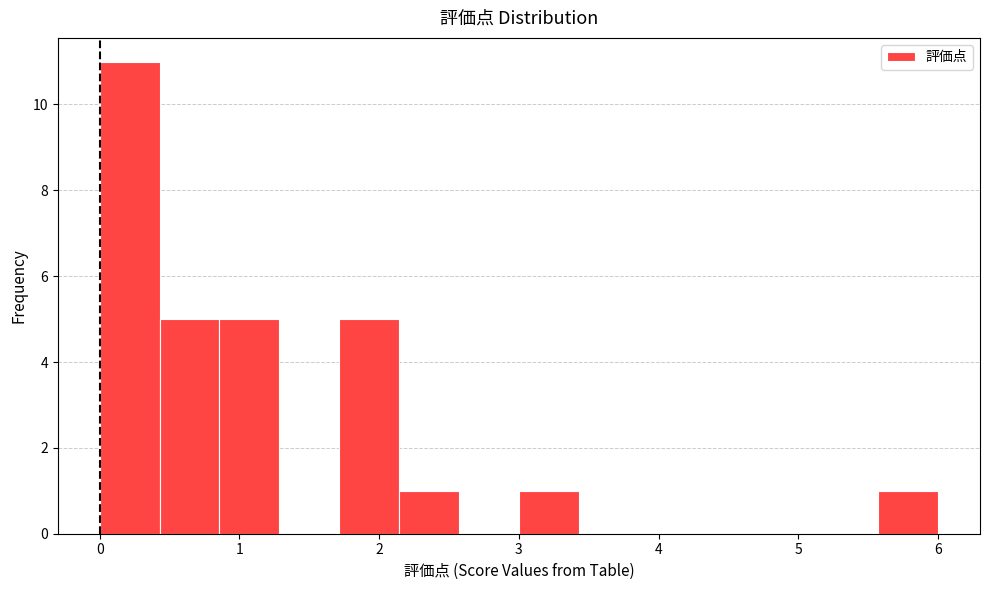

Reading left to right, transcribe this chart: for each bar, give the range it covers on the x-axis and its height. Neither the bar edges nor the heights are printed on the chart, so give them approximately, as read against the axes.

0.0 to 0.4: 11
0.4 to 0.9: 5
0.9 to 1.3: 5
1.3 to 1.7: 0
1.7 to 2.1: 5
2.1 to 2.6: 1
2.6 to 3.0: 0
3.0 to 3.4: 1
3.4 to 3.9: 0
3.9 to 4.3: 0
4.3 to 4.7: 0
4.7 to 5.1: 0
5.1 to 5.6: 0
5.6 to 6.0: 1